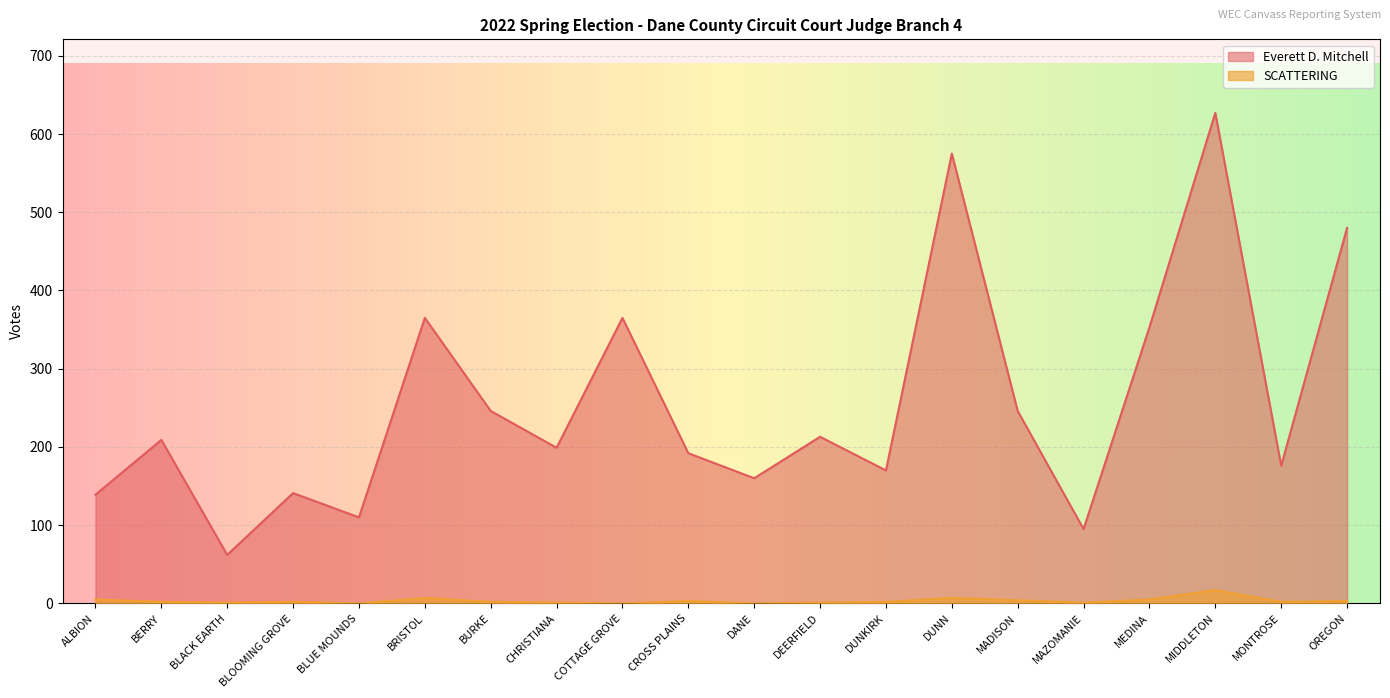

Reading left to right, extract all data points from this chart.

Everett D. Mitchell: ALBION=139	BERRY=209	BLACK EARTH=62	BLOOMING GROVE=141	BLUE MOUNDS=110	BRISTOL=365	BURKE=246	CHRISTIANA=199	COTTAGE GROVE=365	CROSS PLAINS=192	DANE=160	DEERFIELD=213	DUNKIRK=170	DUNN=575	MADISON=246	MAZOMANIE=95	MEDINA=353	MIDDLETON=627	MONTROSE=176	OREGON=480
SCATTERING: ALBION=5	BERRY=2	BLACK EARTH=1	BLOOMING GROVE=2	BLUE MOUNDS=0	BRISTOL=7	BURKE=2	CHRISTIANA=1	COTTAGE GROVE=0	CROSS PLAINS=3	DANE=0	DEERFIELD=1	DUNKIRK=2	DUNN=7	MADISON=4	MAZOMANIE=1	MEDINA=5	MIDDLETON=17	MONTROSE=2	OREGON=3